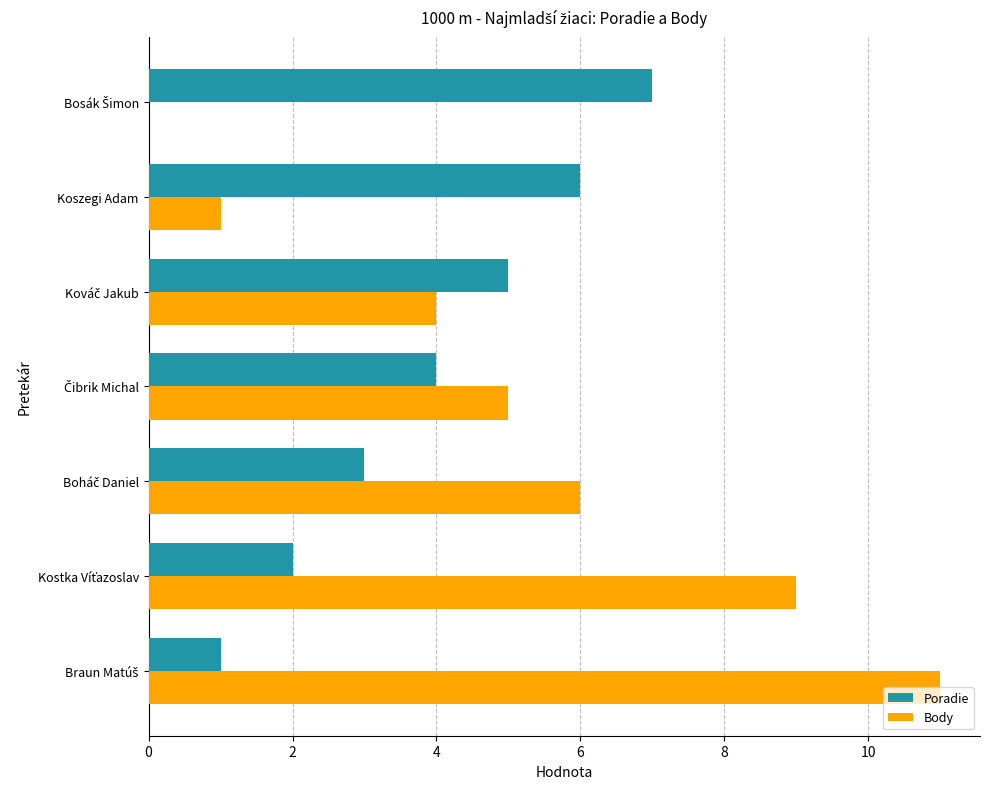

What is the sum of all Body values?

36